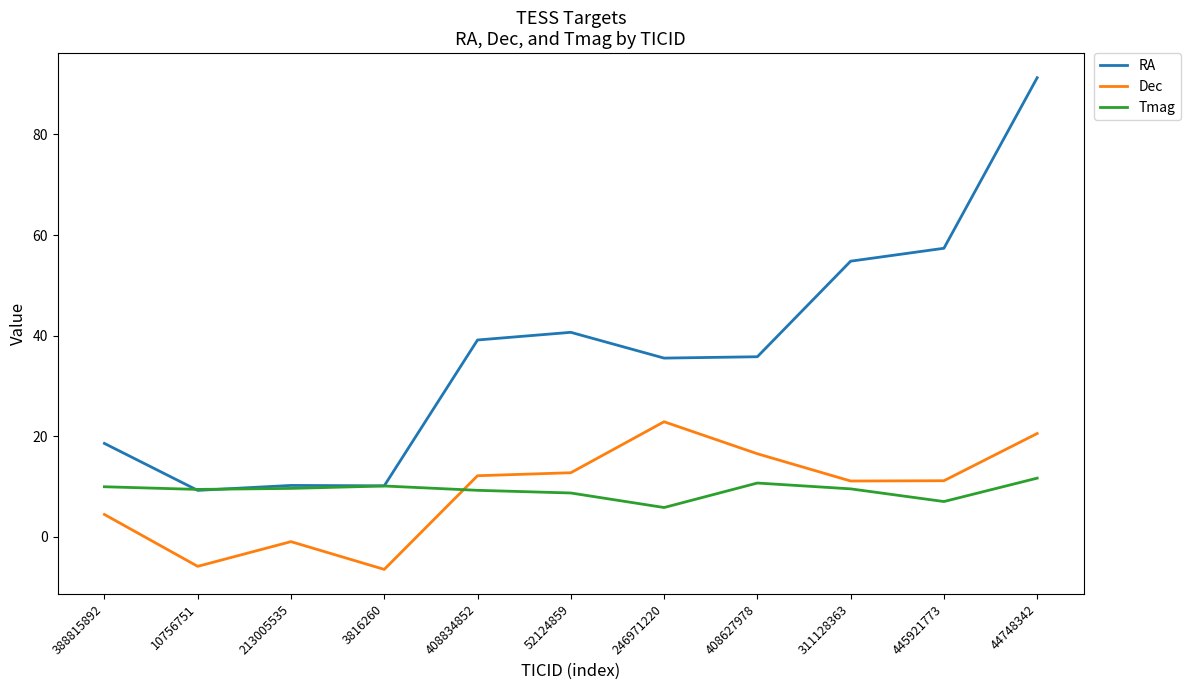

What is the sum of the Tmag values at 52124859 and 311128363?

18.2